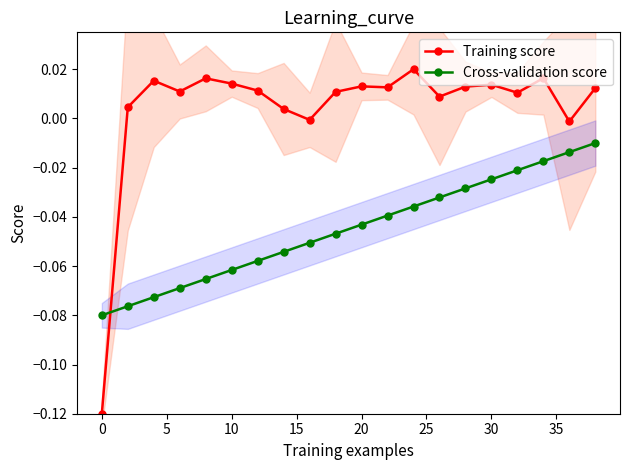

What is the difference between the maximum and minimum values in the Cross-validation score series?

0.1